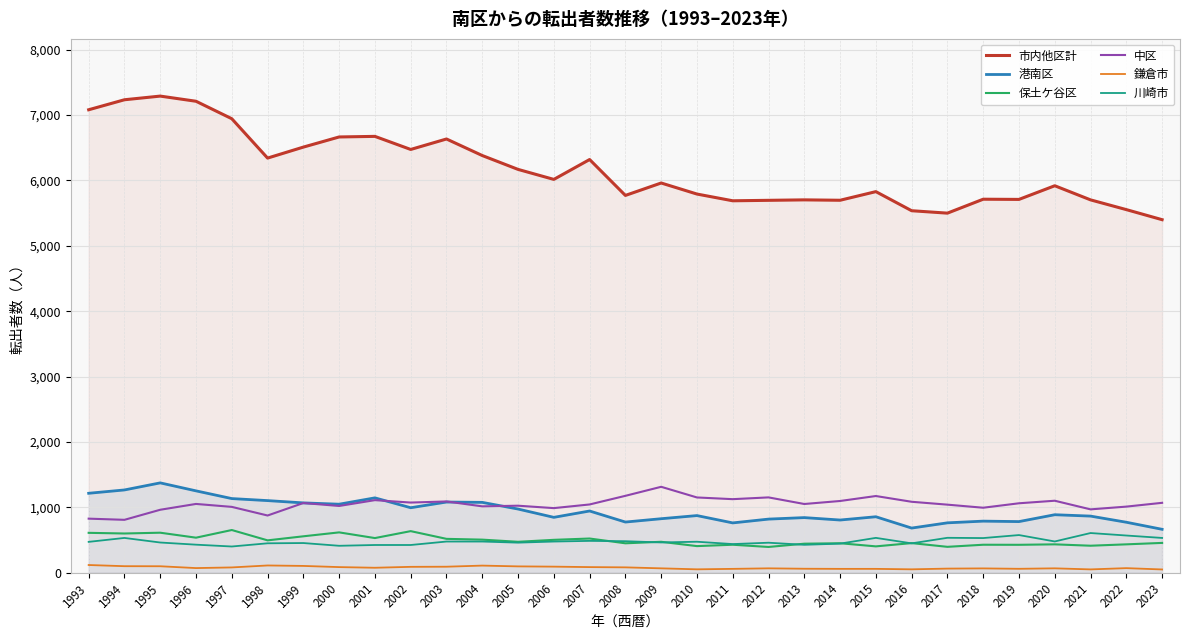

Reading left to right, what are all the values shown in this chart?

市内他区計: 1993=7081	1994=7234	1995=7290	1996=7211	1997=6944	1998=6342	1999=6510	2000=6665	2001=6674	2002=6474	2003=6634	2004=6381	2005=6169	2006=6016	2007=6320	2008=5771	2009=5961	2010=5792	2011=5689	2012=5696	2013=5703	2014=5697	2015=5829	2016=5537	2017=5500	2018=5713	2019=5710	2020=5919	2021=5703	2022=5554	2023=5400
港南区: 1993=1216	1994=1267	1995=1375	1996=1253	1997=1135	1998=1104	1999=1069	2000=1049	2001=1146	2002=995	2003=1082	2004=1077	2005=975	2006=848	2007=945	2008=776	2009=827	2010=875	2011=763	2012=821	2013=844	2014=807	2015=857	2016=684	2017=764	2018=790	2019=783	2020=888	2021=867	2022=773	2023=665
保土ケ谷区: 1993=611	1994=601	1995=613	1996=537	1997=654	1998=496	1999=558	2000=618	2001=531	2002=637	2003=519	2004=507	2005=474	2006=504	2007=524	2008=451	2009=474	2010=408	2011=429	2012=395	2013=445	2014=452	2015=404	2016=454	2017=397	2018=429	2019=428	2020=435	2021=414	2022=435	2023=457
中区: 1993=828	1994=810	1995=964	1996=1053	1997=1008	1998=876	1999=1067	2000=1022	2001=1111	2002=1074	2003=1091	2004=1016	2005=1026	2006=989	2007=1045	2008=1177	2009=1315	2010=1152	2011=1126	2012=1153	2013=1052	2014=1098	2015=1174	2016=1086	2017=1042	2018=995	2019=1063	2020=1102	2021=970	2022=1012	2023=1070
鎌倉市: 1993=119	1994=101	1995=100	1996=72	1997=82	1998=112	1999=105	2000=87	2001=77	2002=91	2003=93	2004=110	2005=98	2006=94	2007=87	2008=83	2009=68	2010=53	2011=60	2012=68	2013=62	2014=60	2015=60	2016=53	2017=64	2018=67	2019=61	2020=68	2021=52	2022=71	2023=51
川崎市: 1993=473	1994=533	1995=463	1996=430	1997=402	1998=451	1999=455	2000=413	2001=425	2002=425	2003=478	2004=478	2005=461	2006=478	2007=488	2008=483	2009=464	2010=475	2011=439	2012=460	2013=428	2014=446	2015=534	2016=450	2017=535	2018=531	2019=577	2020=479	2021=608	2022=570	2023=533